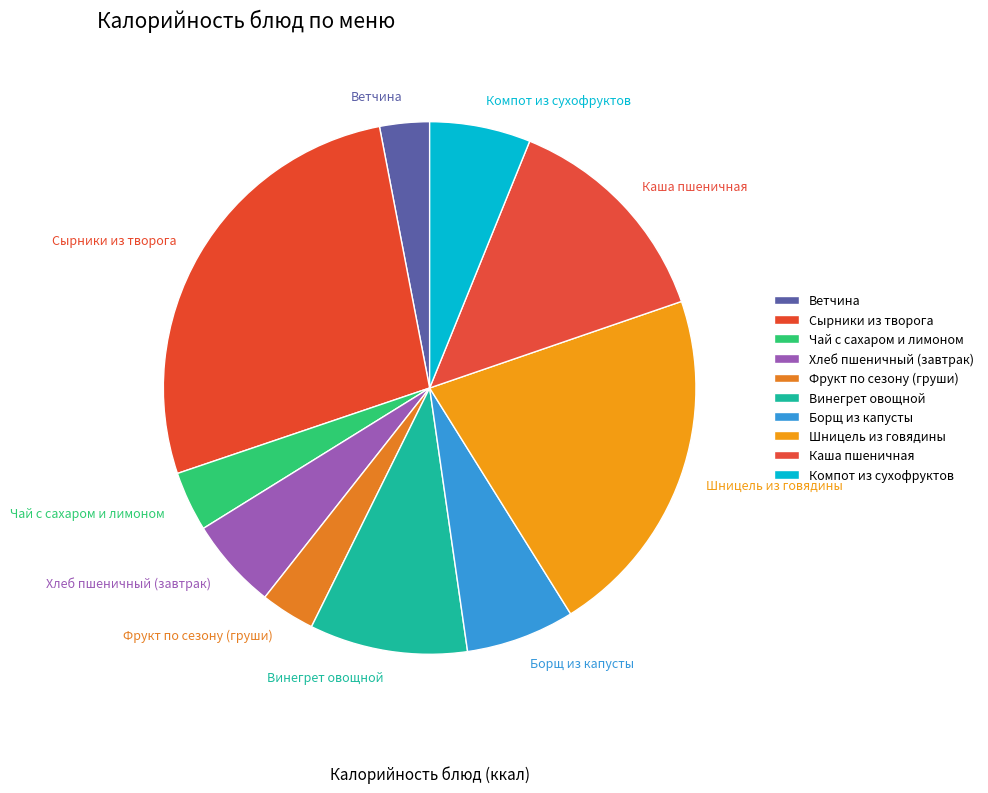

To the nearest percent, what is the average slice percentage?

10%